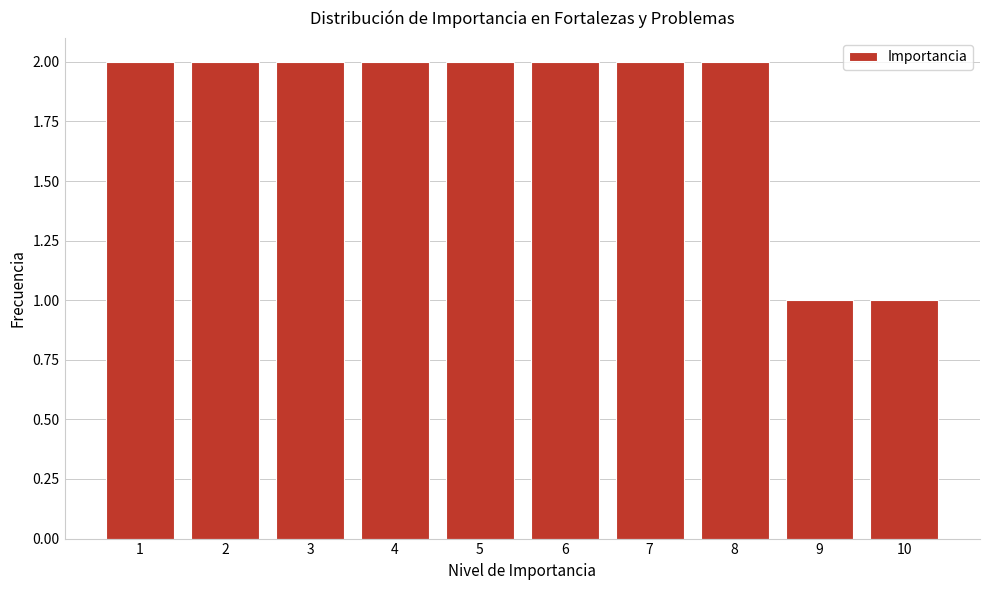

Reading left to right, list every bar in this chart as the range it spans on the x-axis followed by its height. The values are not printed on the chart, so give them approximately, as read against the axis.

0.5 to 1.5: 2
1.5 to 2.5: 2
2.5 to 3.5: 2
3.5 to 4.5: 2
4.5 to 5.5: 2
5.5 to 6.5: 2
6.5 to 7.5: 2
7.5 to 8.5: 2
8.5 to 9.5: 1
9.5 to 10.5: 1